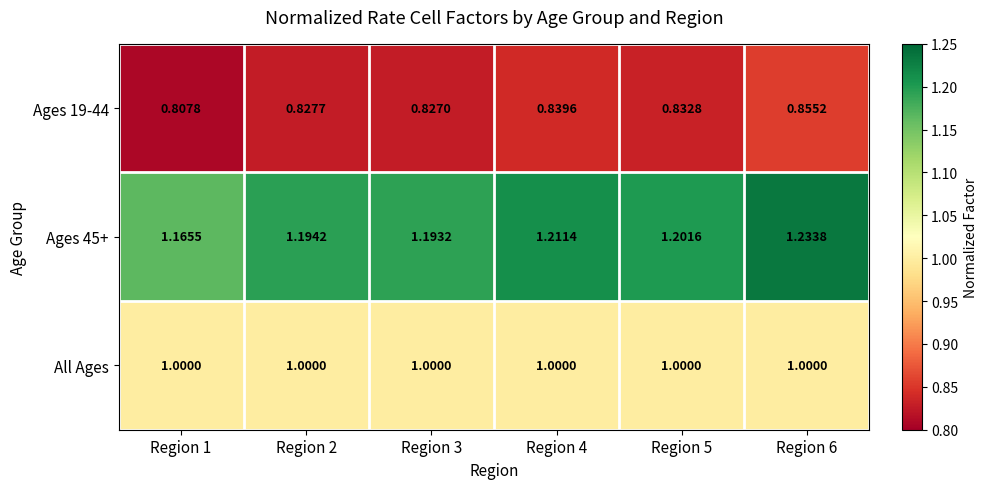

What is the total value across all series at Region 3?

3.0